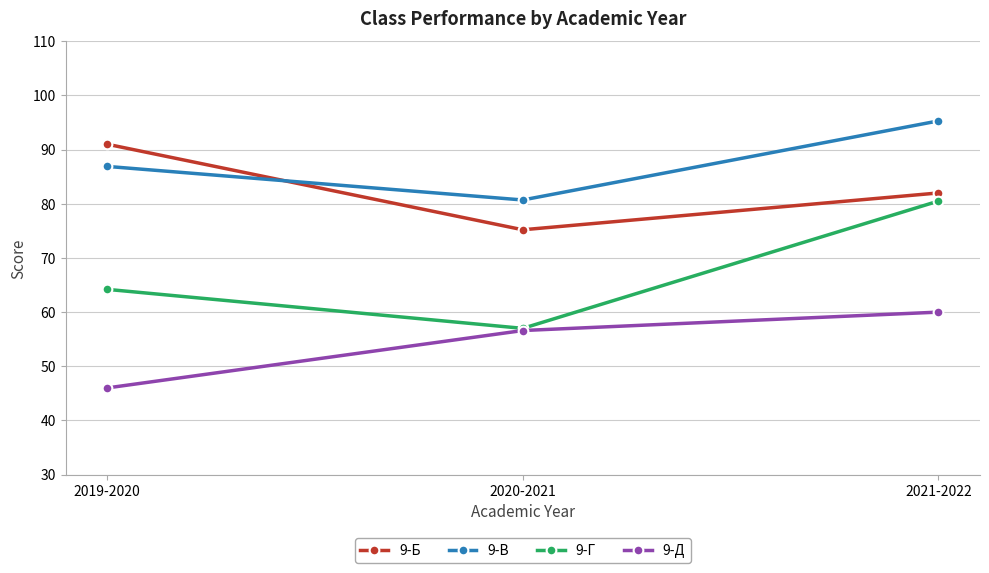

How many lines are shown in the chart?

4